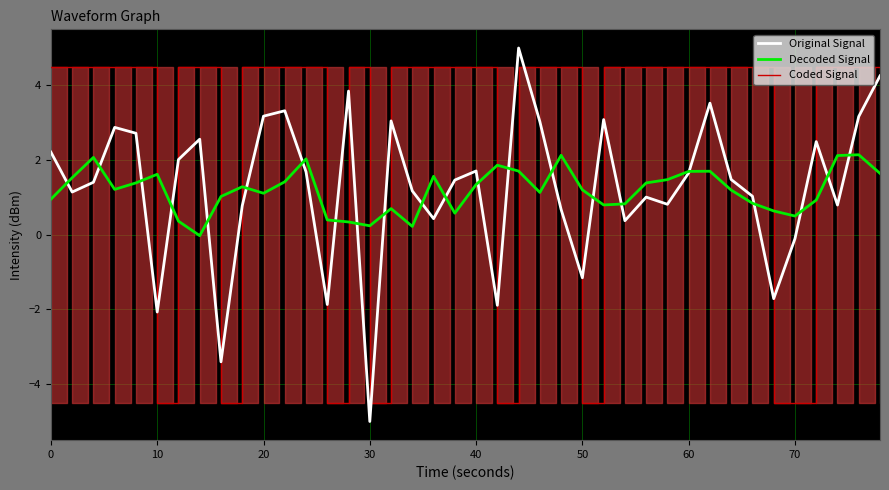

How many interior local peaks does the Coded Signal series have?

1